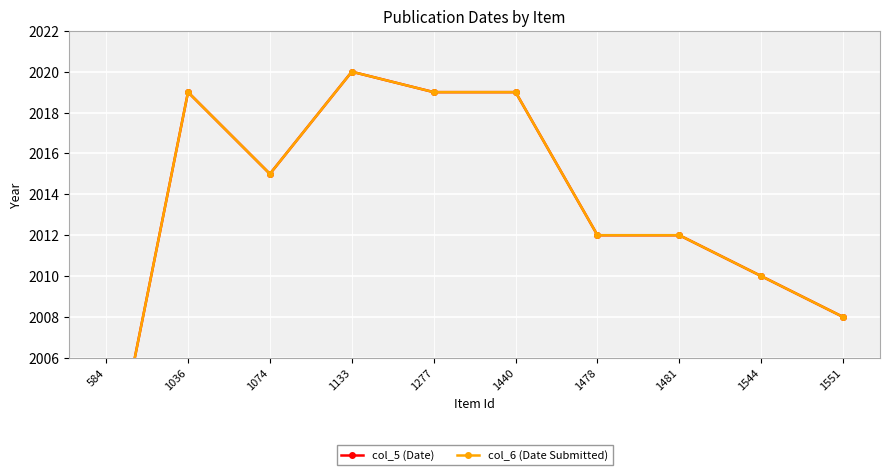

Which series changed the most between 1074 and 1440?

col_5 (Date)